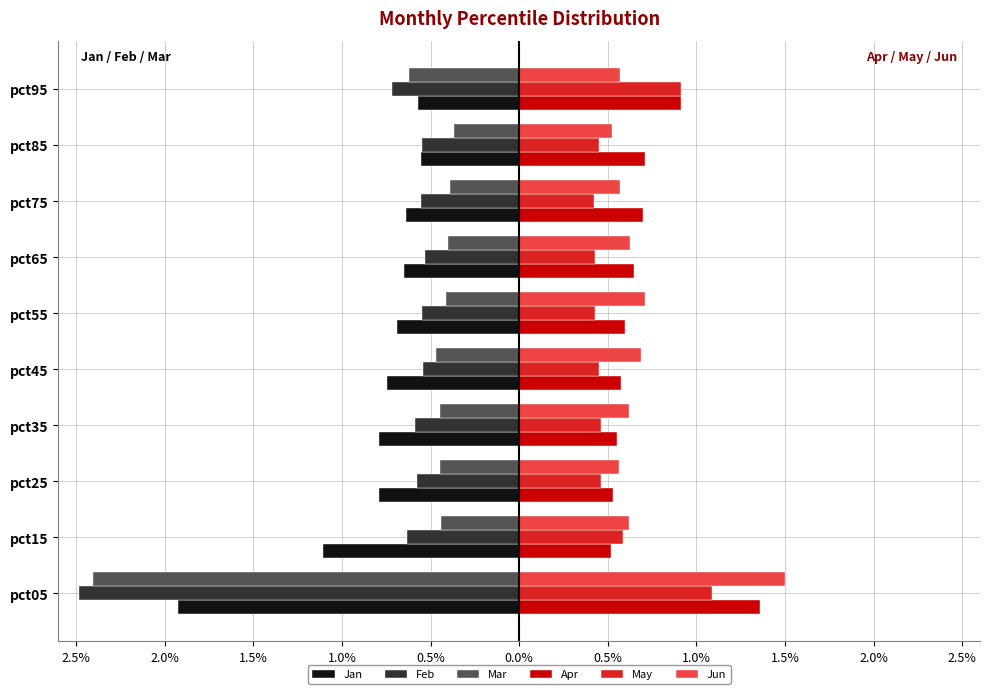

What are all the series names shown in the legend?

Jan, Feb, Mar, Apr, May, Jun